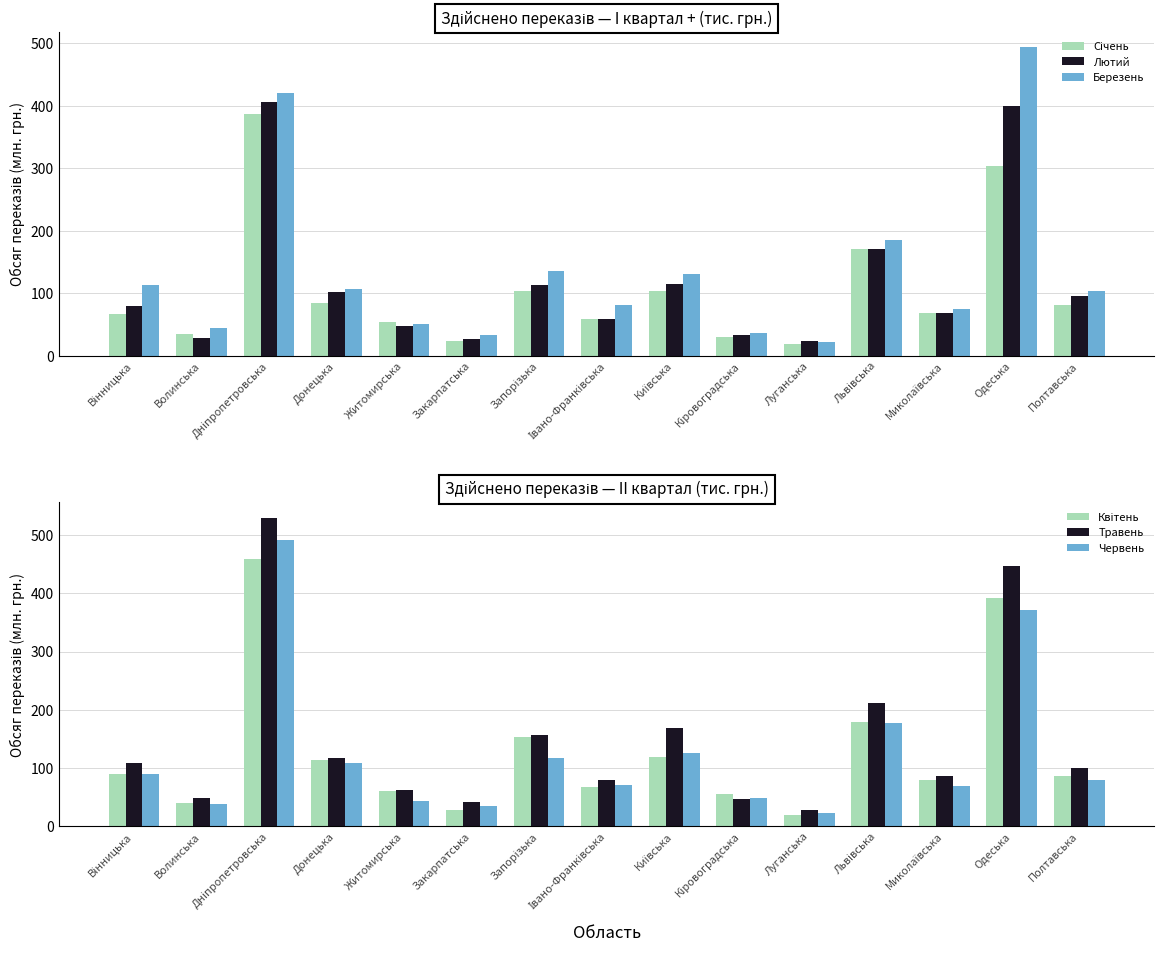

Reading right to left, extract all data points from this chart.

Січень: Полтавська=81.4	Одеська=304.4	Миколаївська=68.9	Львівська=170.9	Луганська=19.2	Кіровоградська=30.6	Київська=103.3	Івано-Франківська=58.9	Запорізька=103.5	Закарпатська=22.7	Житомирська=53.9	Донецька=84.2	Дніпропетровська=386.4	Волинська=35.0	Вінницька=65.9
Лютий: Полтавська=95.1	Одеська=400.0	Миколаївська=67.8	Львівська=171.0	Луганська=22.8	Кіровоградська=32.7	Київська=114.5	Івано-Франківська=59.5	Запорізька=113.5	Закарпатська=26.9	Житомирська=46.9	Донецька=101.7	Дніпропетровська=406.1	Волинська=28.9	Вінницька=79.9
Березень: Полтавська=103.1	Одеська=494.0	Миколаївська=75.5	Львівська=184.7	Луганська=22.4	Кіровоградська=37.1	Київська=131.3	Івано-Франківська=80.6	Запорізька=135.6	Закарпатська=33.6	Житомирська=51.4	Донецька=107.2	Дніпропетровська=420.5	Волинська=44.0	Вінницька=113.5
Квітень: Полтавська=86.6	Одеська=392.2	Миколаївська=79.5	Львівська=178.3	Луганська=19.2	Кіровоградська=55.9	Київська=119.0	Івано-Франківська=68.0	Запорізька=153.9	Закарпатська=27.4	Житомирська=61.5	Донецька=114.2	Дніпропетровська=459.0	Волинська=40.8	Вінницька=89.1
Травень: Полтавська=99.6	Одеська=446.1	Миколаївська=86.0	Львівська=212.2	Луганська=28.0	Кіровоградська=46.4	Київська=169.6	Івано-Франківська=79.9	Запорізька=157.2	Закарпатська=41.0	Житомирська=62.7	Донецька=117.5	Дніпропетровська=529.5	Волинська=48.3	Вінницька=108.3
Червень: Полтавська=80.2	Одеська=371.9	Миколаївська=69.0	Львівська=177.6	Луганська=23.4	Кіровоградська=48.3	Київська=125.4	Івано-Франківська=71.1	Запорізька=116.5	Закарпатська=34.3	Житомирська=43.5	Донецька=108.0	Дніпропетровська=491.4	Волинська=38.7	Вінницька=89.3